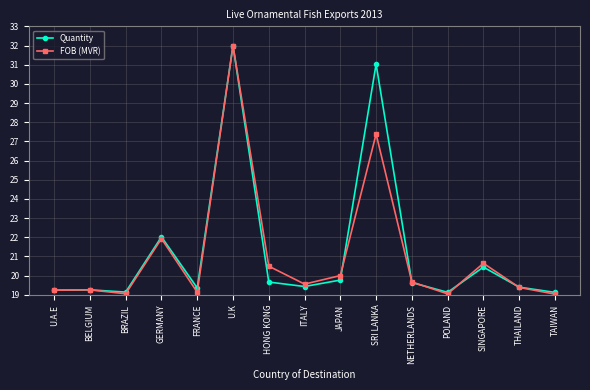

Which series has the widest spread of values?

FOB (MVR)